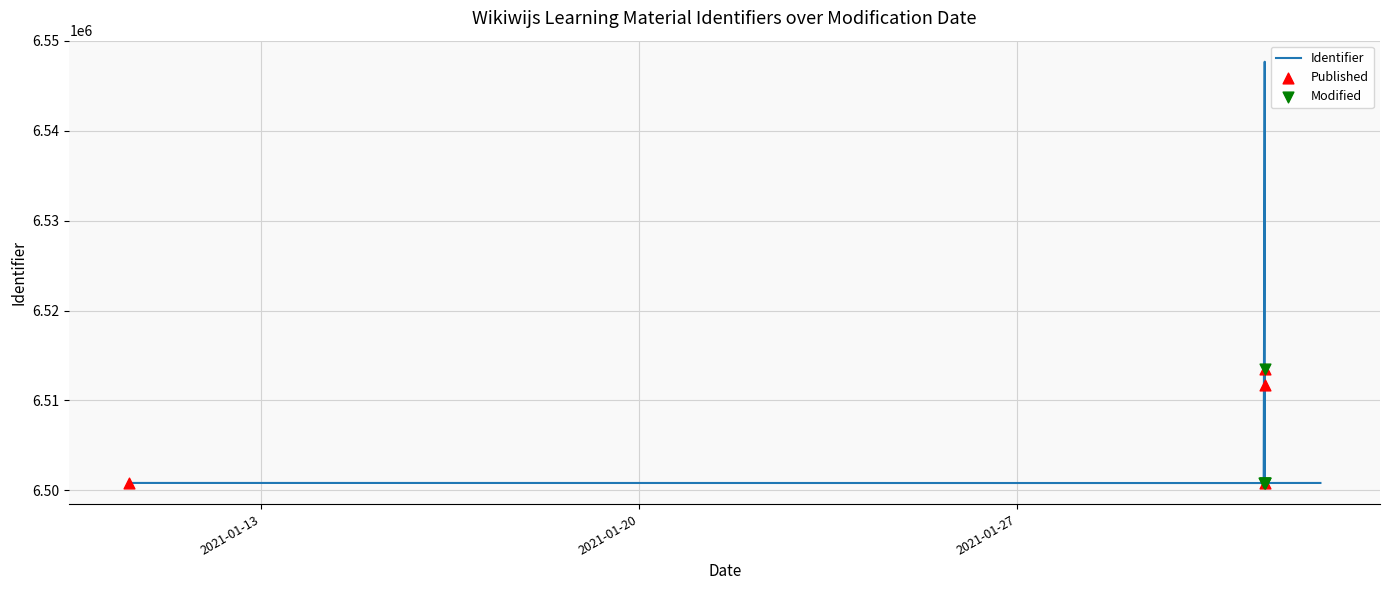

Which has a higher value, 2021-01-31 14:11:59 or 2021-01-31 14:11:59?

2021-01-31 14:11:59